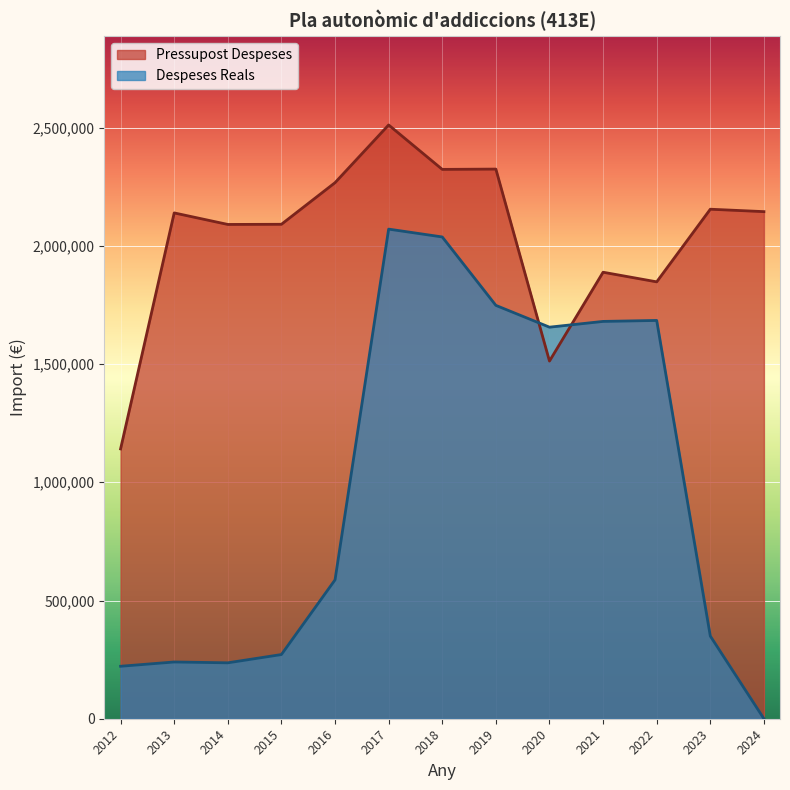

Rank the series by their maximum value, from highest to lowest.

Pressupost Despeses, Despeses Reals